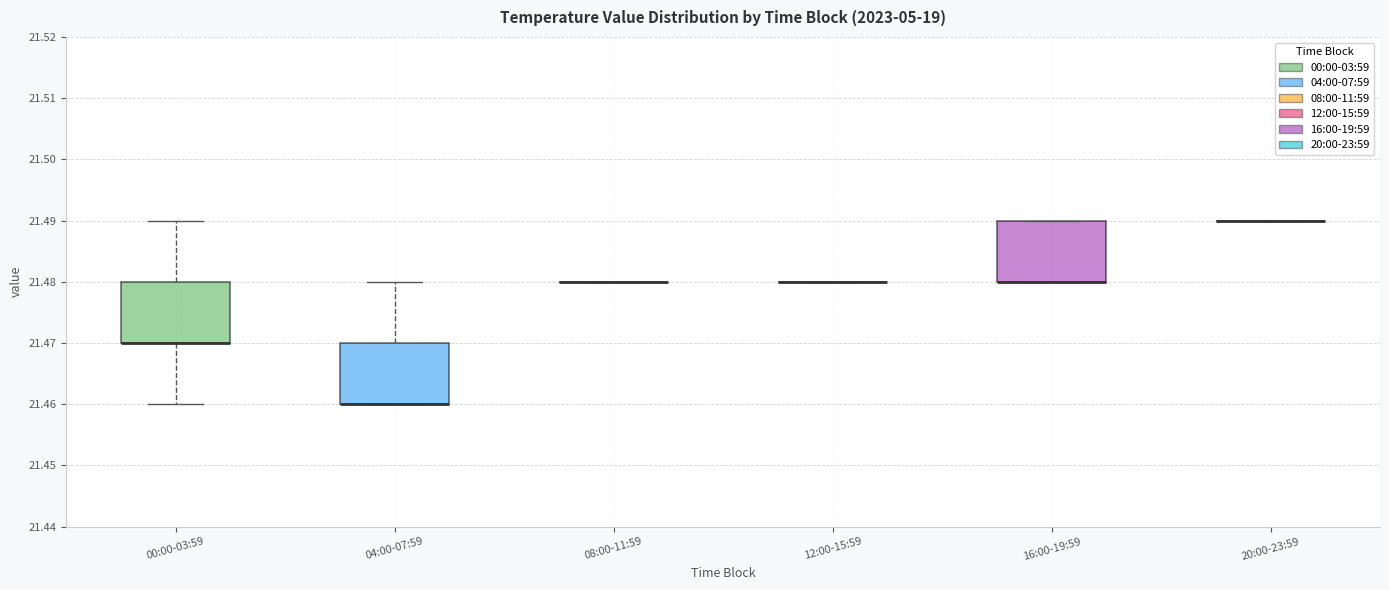

Where is the upper edge of the box for 00:00-03:59 on the y-axis? The values are not printed on the chart, so give them approximately, as read against the axis.

21.48